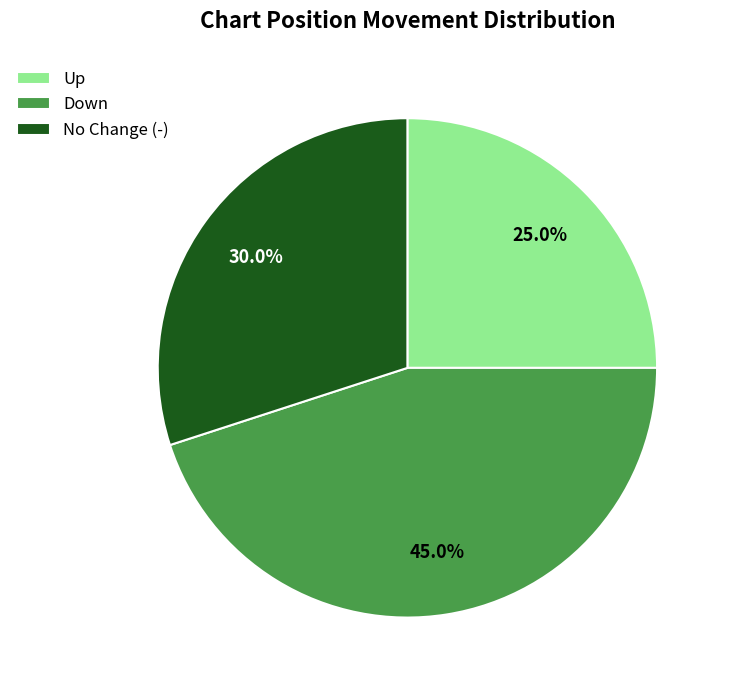

What is the ratio of the value at Up to the value at Down?

0.6